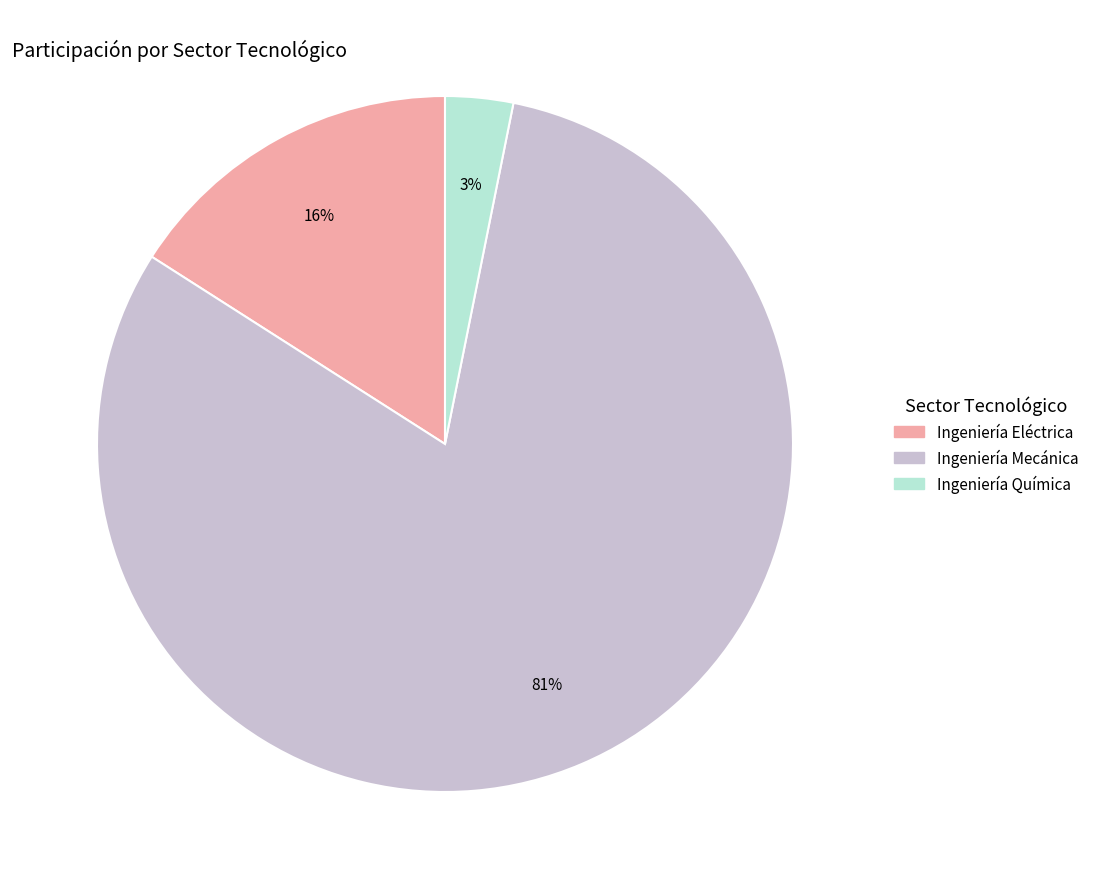

Which category has the smallest portion of the pie?

Ingeniería Química